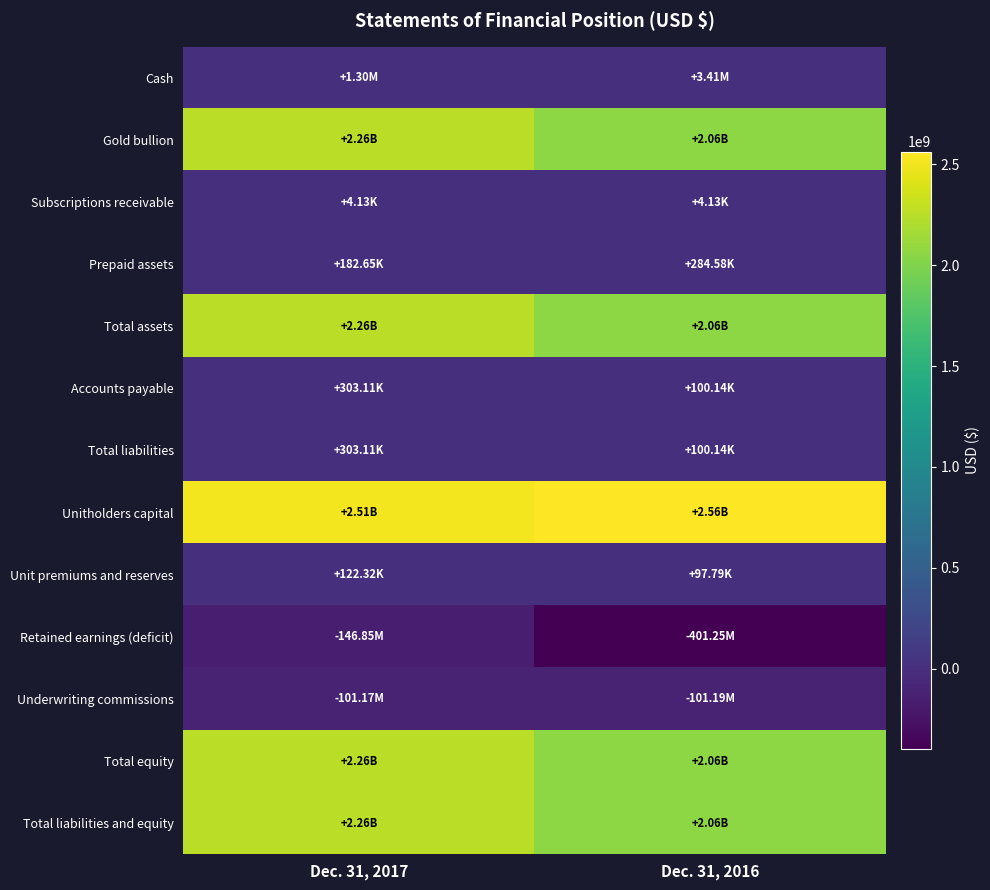

Which series has the largest range (max minus min)?

Retained earnings (deficit)